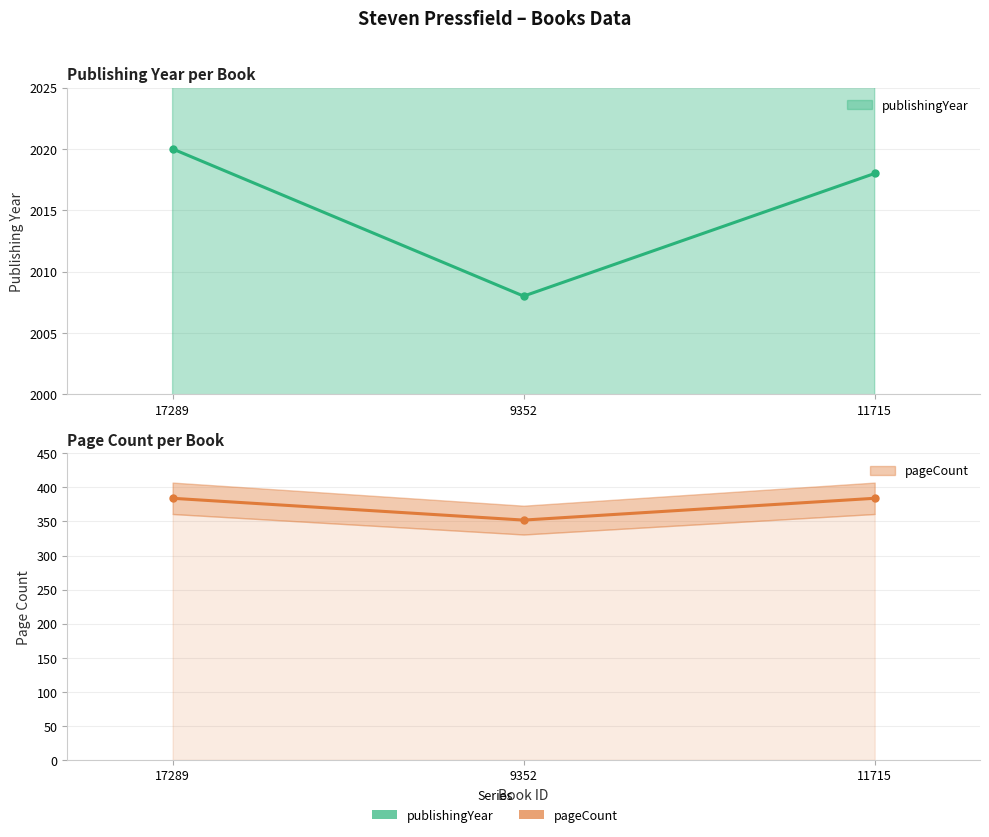

List the labels in order of publishingYear value, smallest first.

9352, 11715, 17289